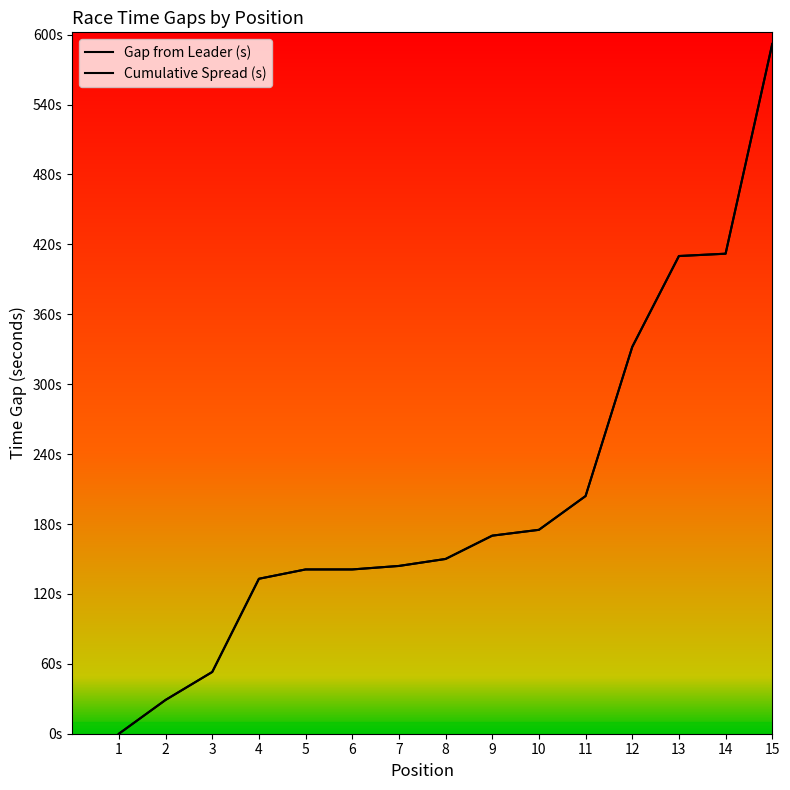

Rank the series at 7 from highest to lowest value.

Gap from Leader (s), Cumulative Spread (s)